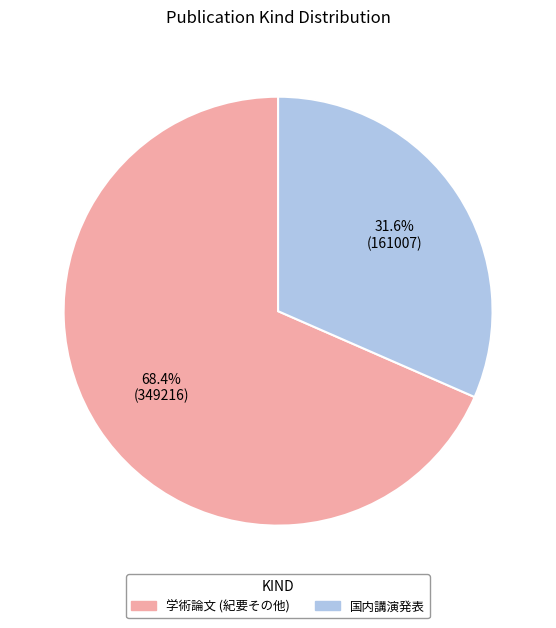

Rank the categories by value from lowest to highest.

国内講演発表, 学術論文 (紀要その他)